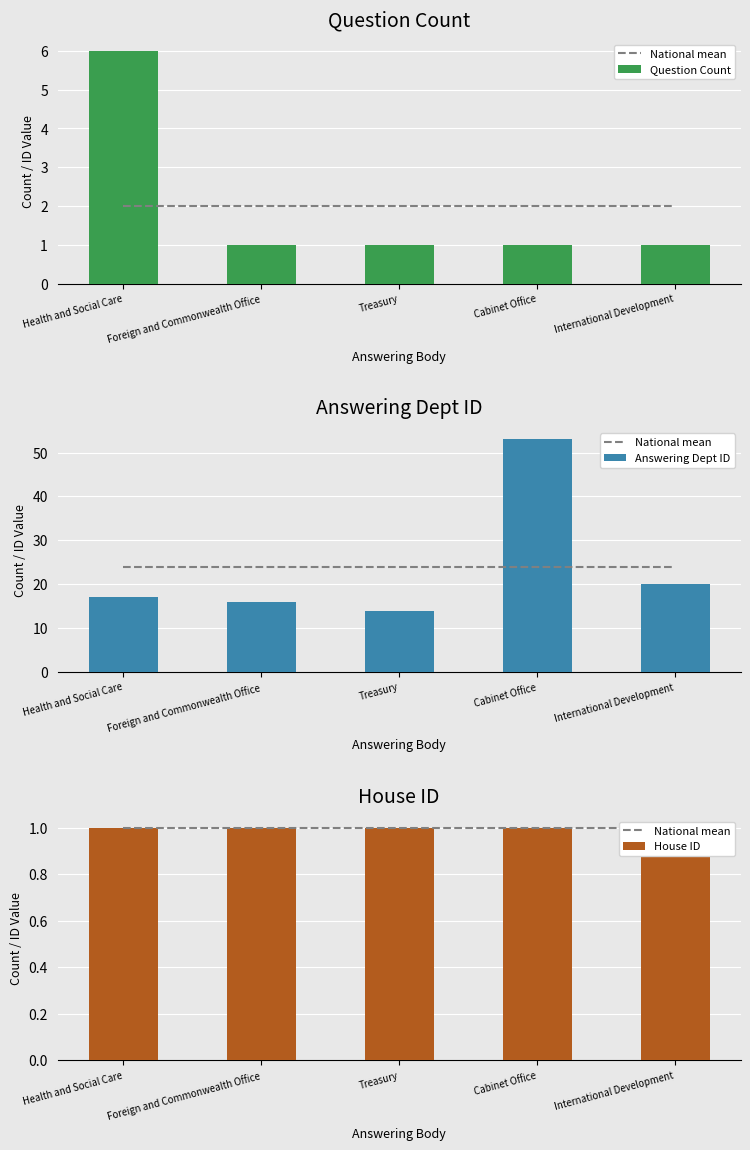

What is the maximum value for Question Count?

6